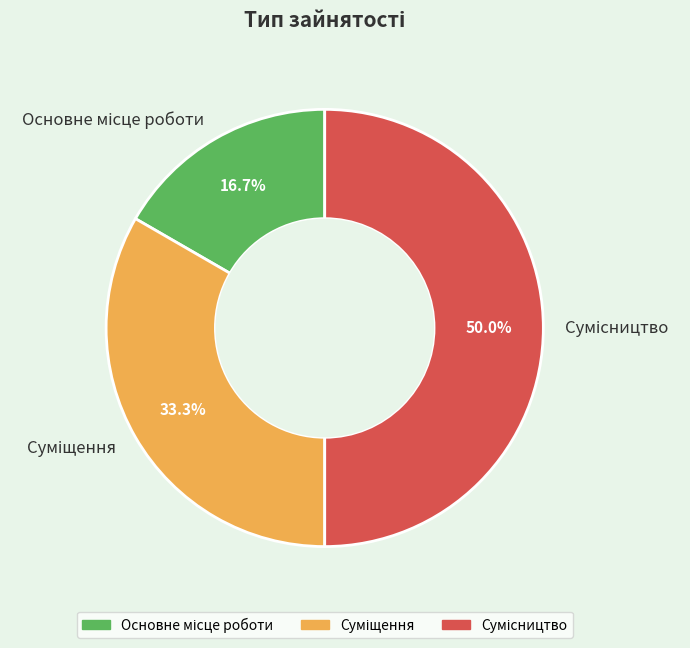

How many slices are in this pie chart?

3